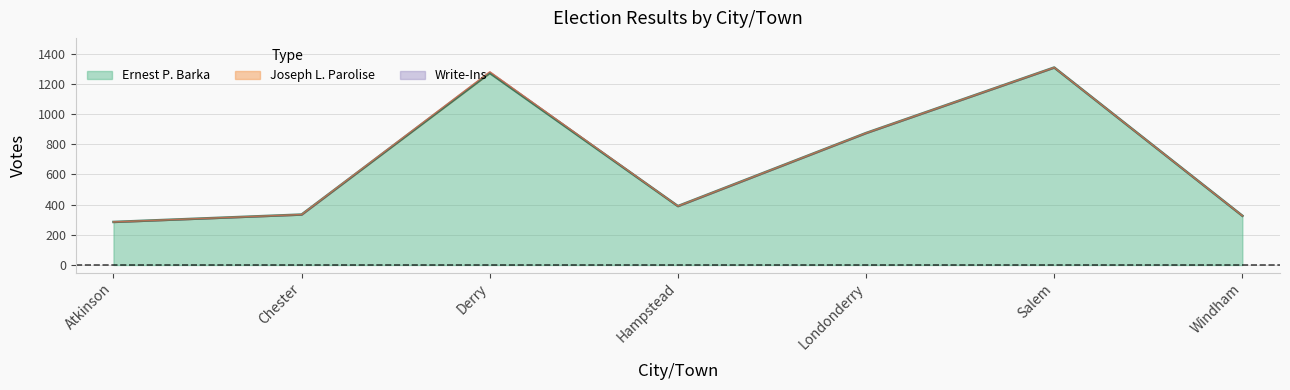

At which label does Write-Ins reach its minimum?

Atkinson